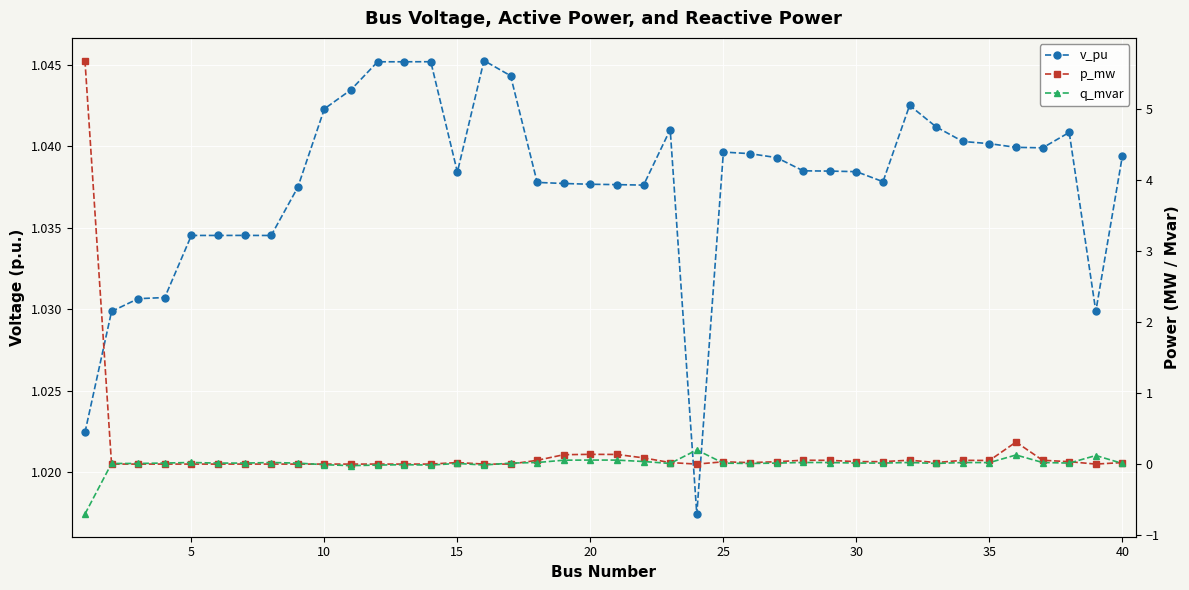

What is the difference between the maximum and minimum values in the p_mw series?

5.7